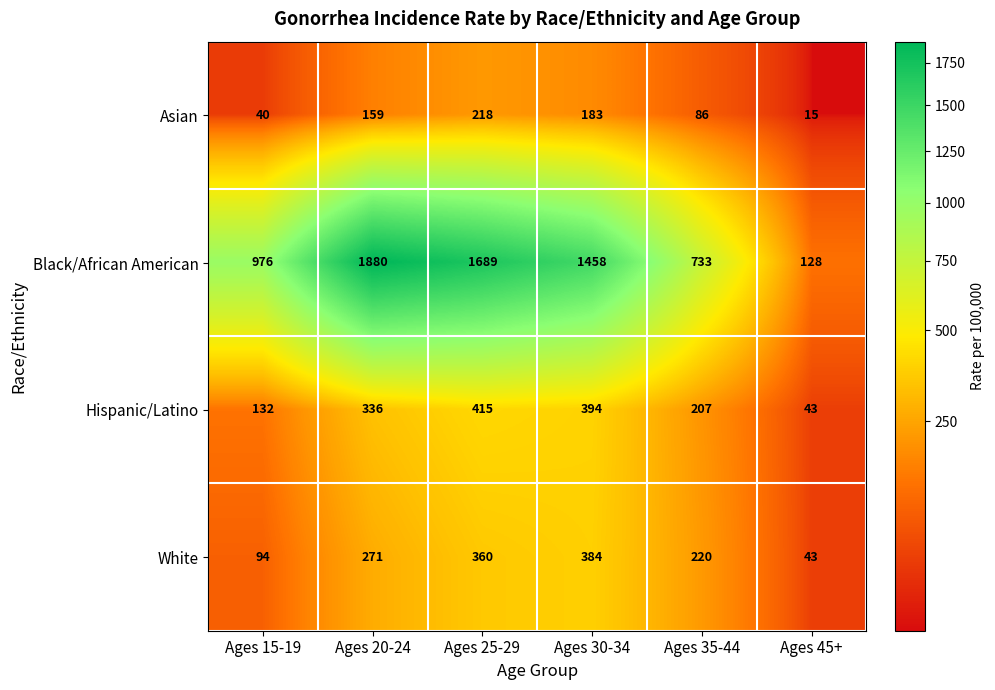

At which category is the sum across all series the highest?

Ages 25-29